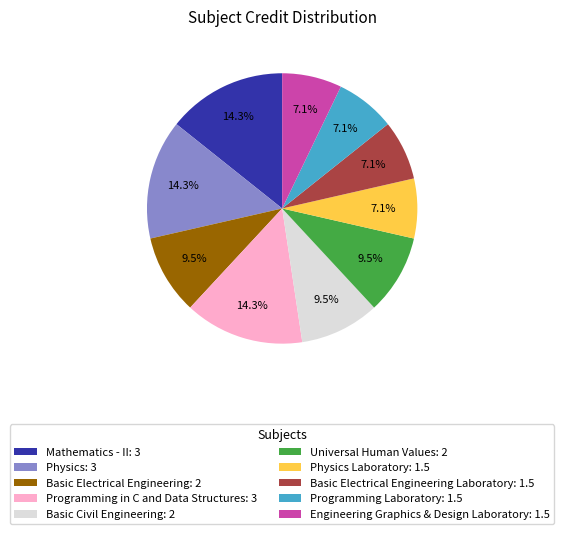

Count the number of slices in the pie.

10